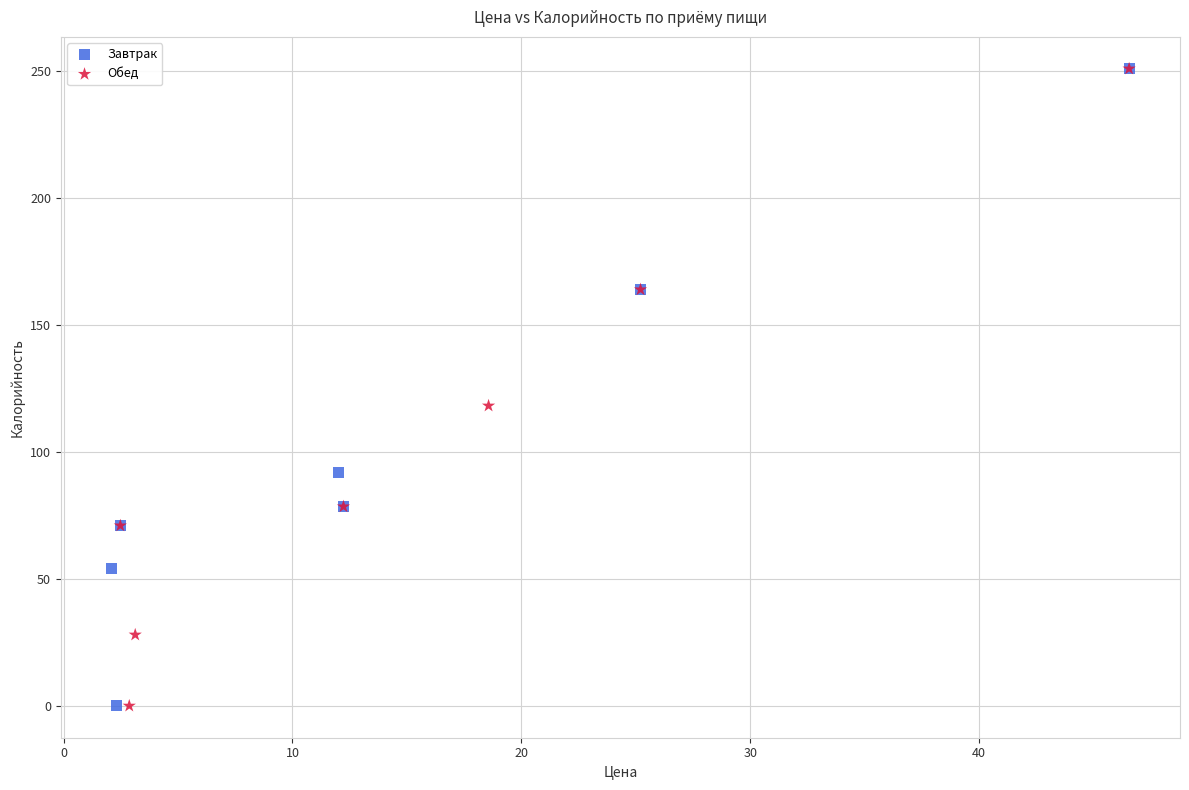

What are all the series names shown in the legend?

Завтрак, Обед